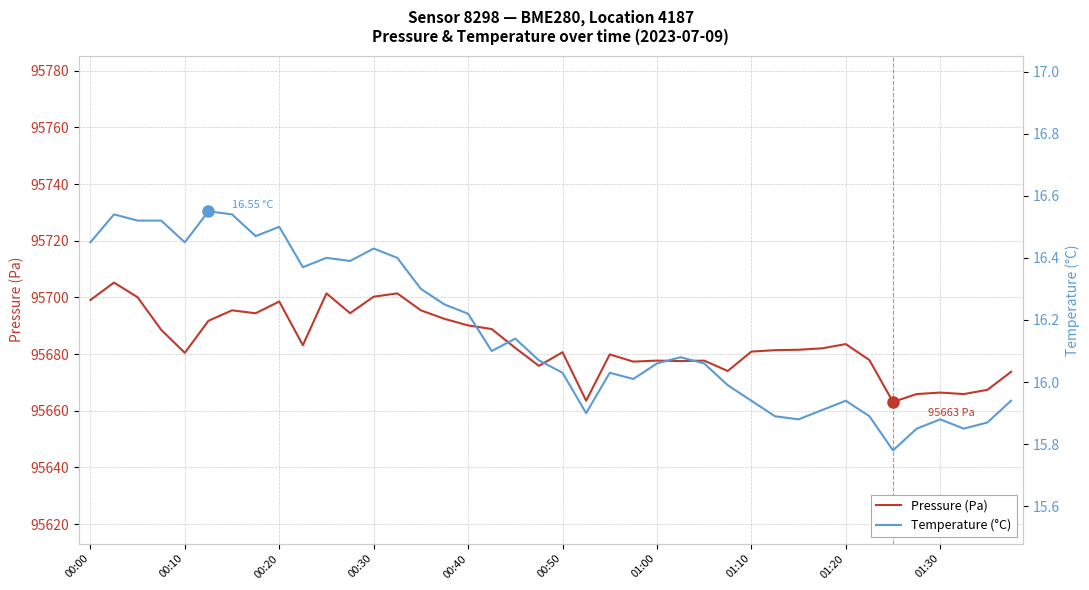

What is the minimum value for Pressure (Pa)?

95663.1